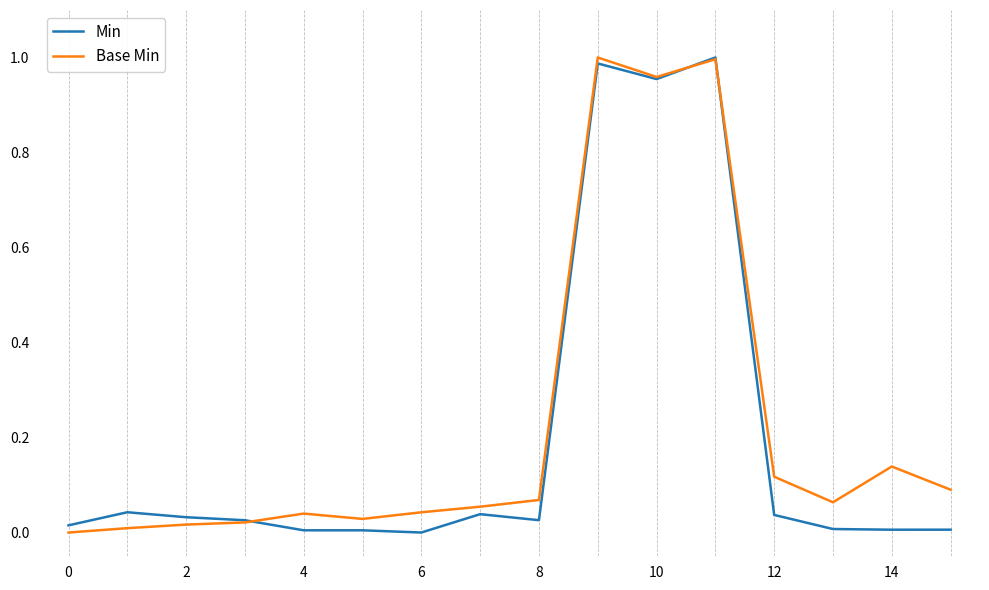

Reading left to right, what are all the values shown in this chart?

Min: 0.0	0.0	0.0	0.0	0.0	0.0	0.0	0.0	0.0	1.0	1.0	1.0	0.0	0.0	0.0	0.0
Base Min: 0.0	0.0	0.0	0.0	0.0	0.0	0.0	0.1	0.1	1.0	1.0	1.0	0.1	0.1	0.1	0.1